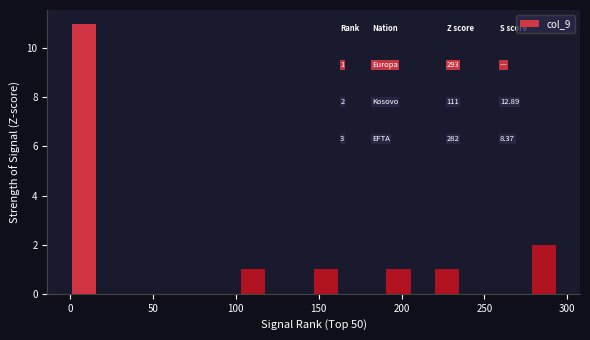

Around what value on the x-axis is the tallest bar? Give the approximate position of its centre, as read against the axis.

10